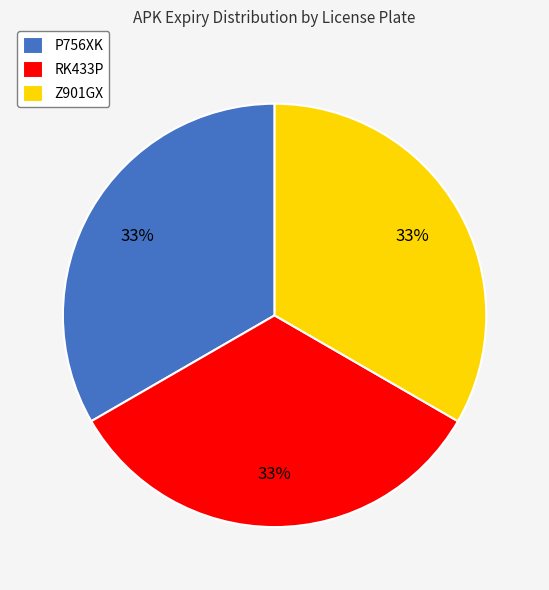

How many segments does this pie chart have?

3